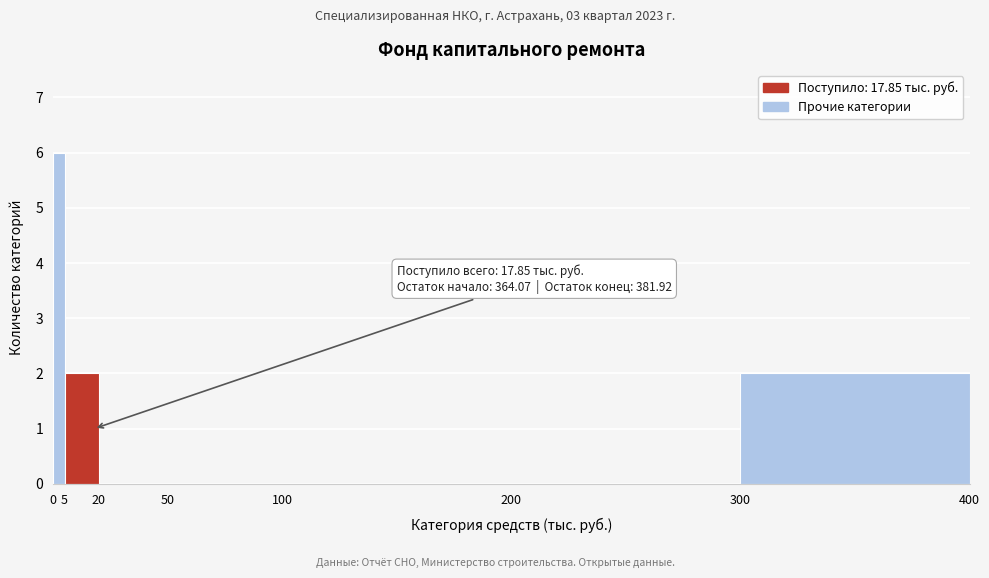

Over which range of the x-axis is the bar tallest?

0 to 5